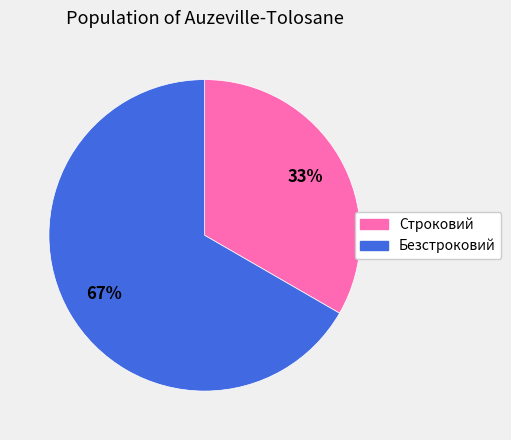

Rank the categories by value from highest to lowest.

Безстроковий, Строковий